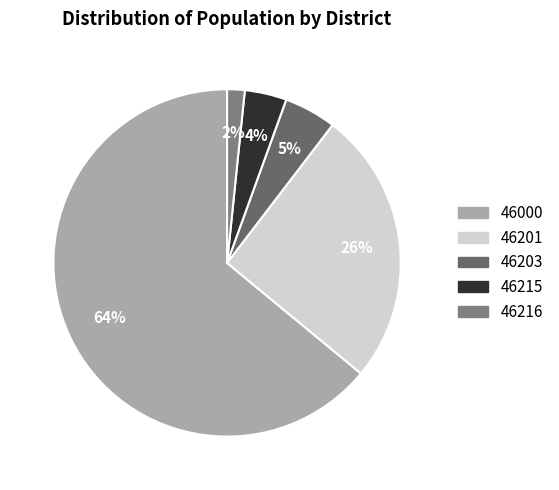

Which has a higher value, 46215 or 46216?

46215